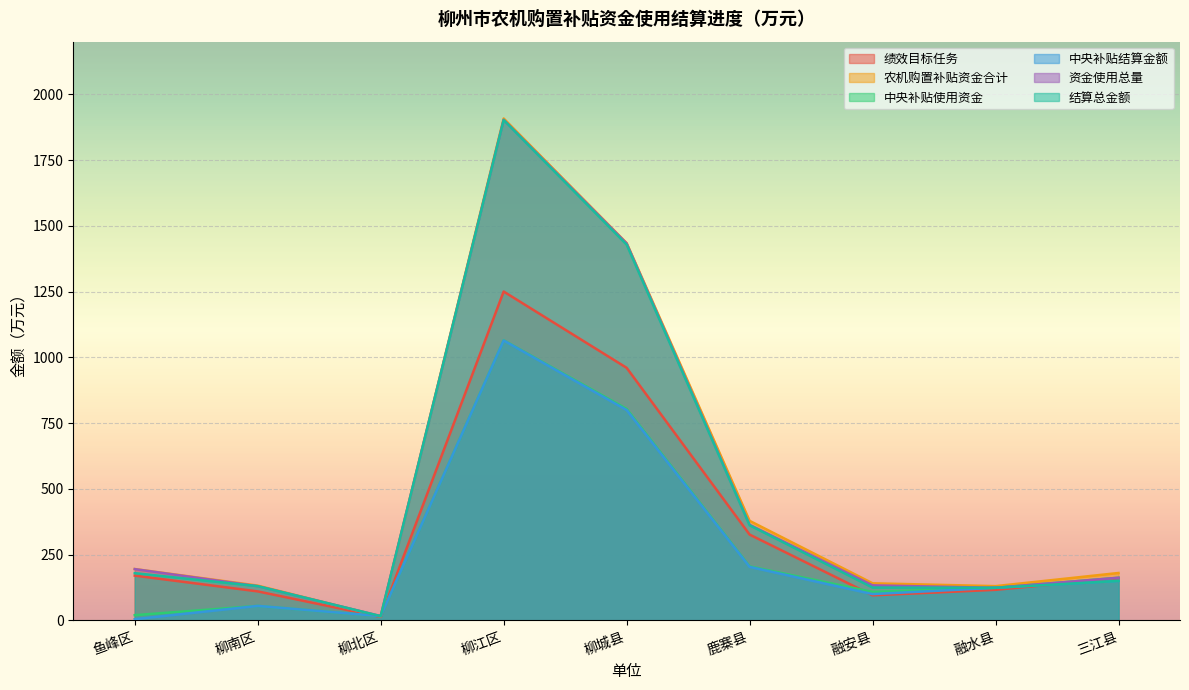

Where is the first local maximum for 绩效目标任务?

柳江区